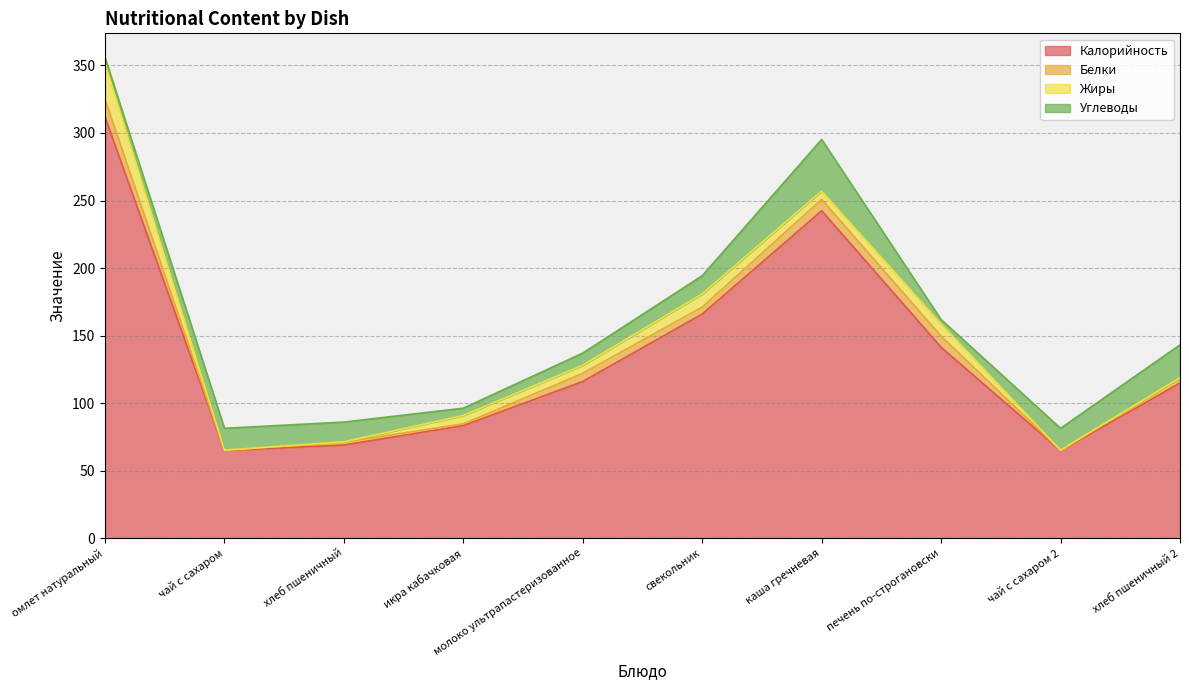

What is the difference between the highest and lowest values at свекольник?

160.7